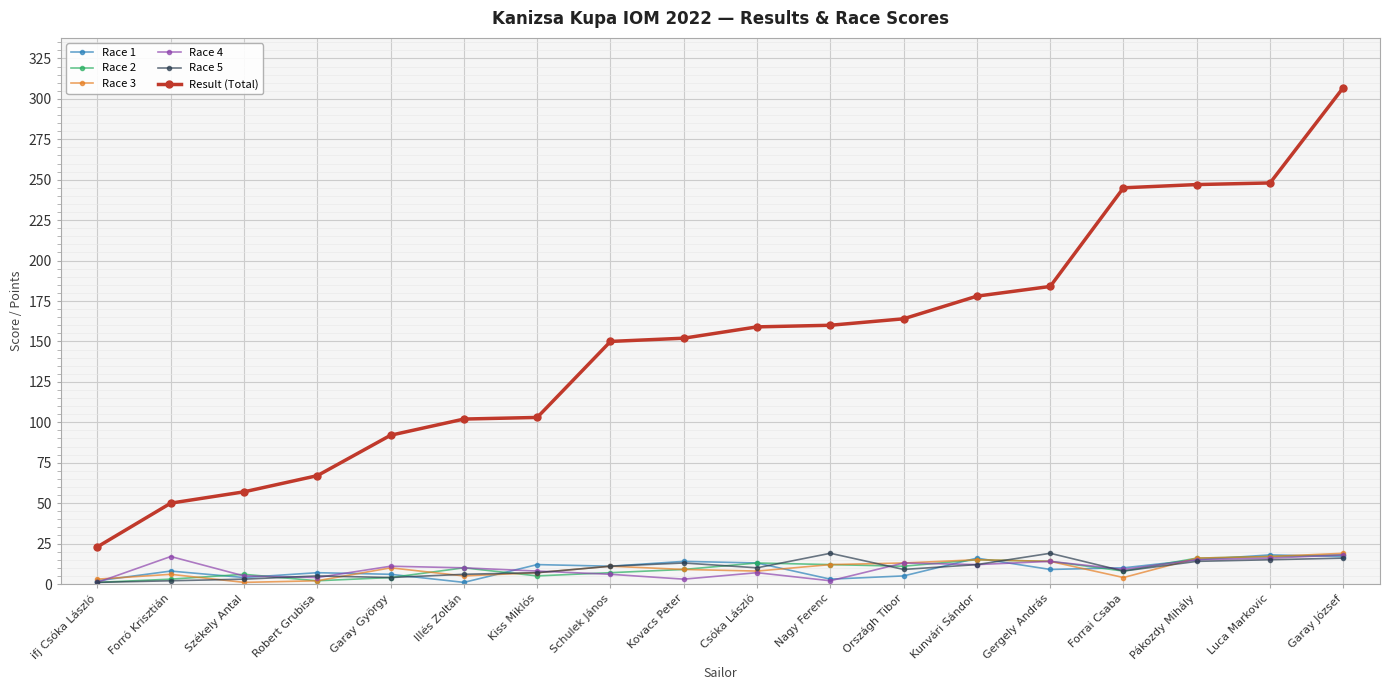

What is the difference between the maximum and minimum values in the Result (Total) series?

284